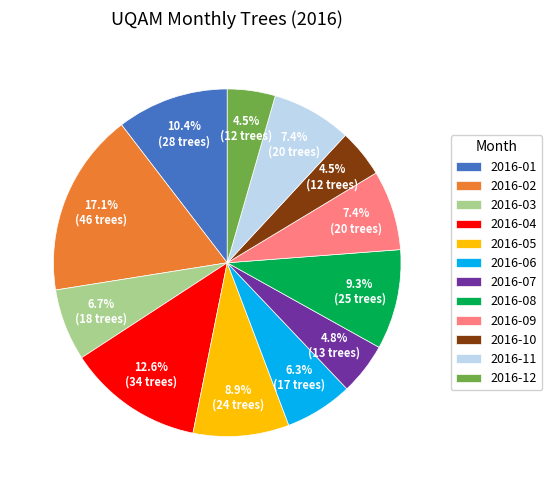

How many slices are in this pie chart?

12